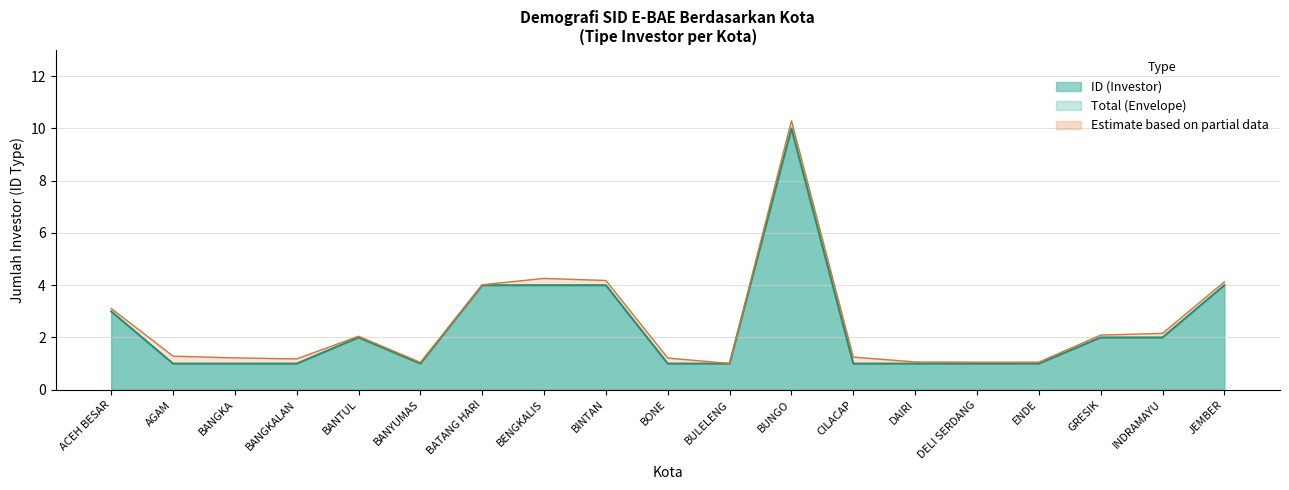

Between BULELENG and INDRAMAYU, which series saw the biggest shift?

ID